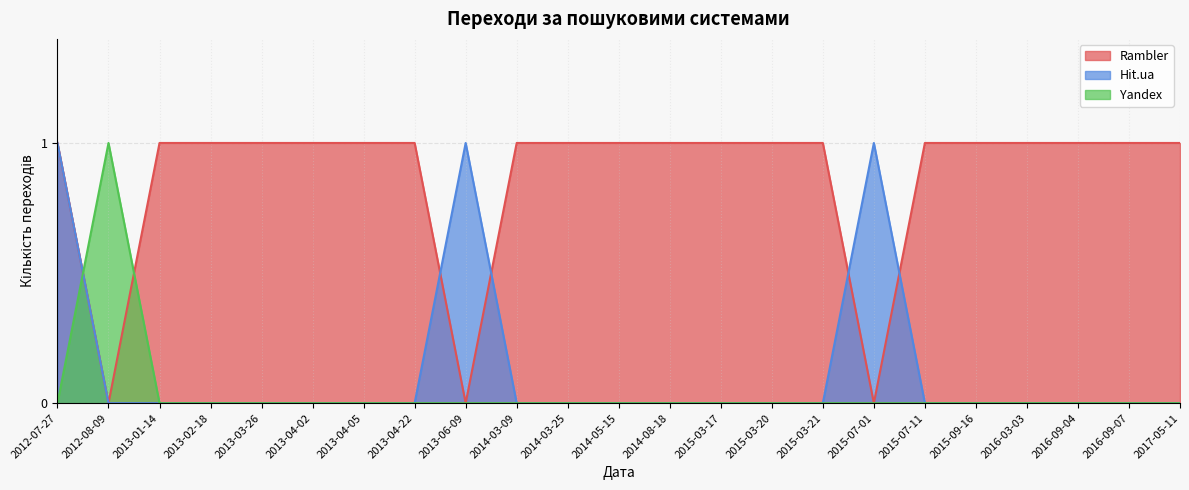

What is the highest value of the Yandex series?

1